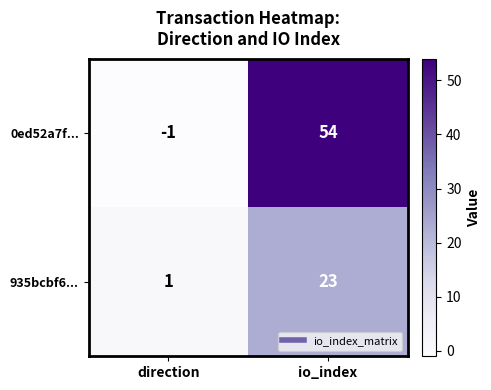

Reading right to left, list all the values displayed in this chart.

0ed52a7f...: io_index=54	direction=-1
935bcbf6...: io_index=23	direction=1